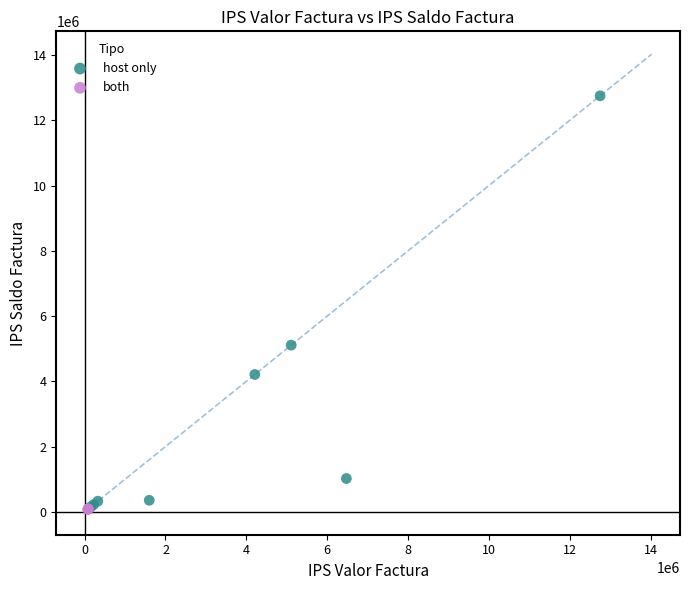

Which series has the largest Y range (max minus min)?

host only